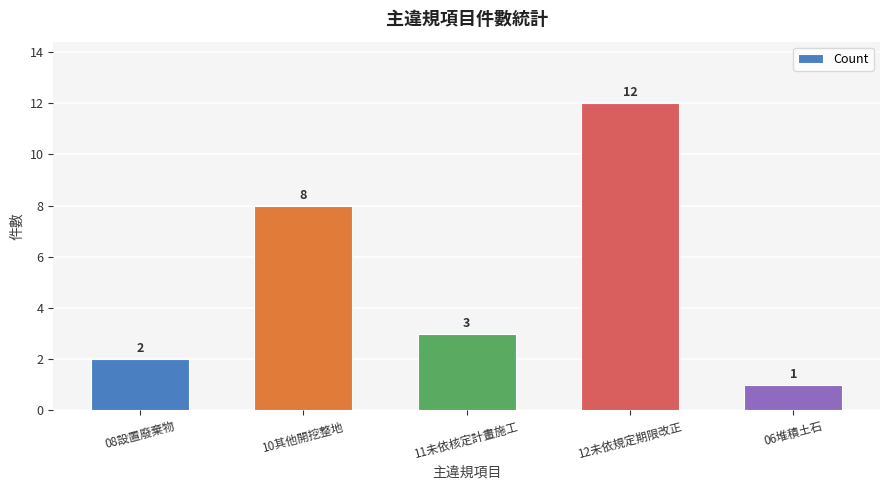

Which label corresponds to the largest value in the chart?

12未依規定期限改正